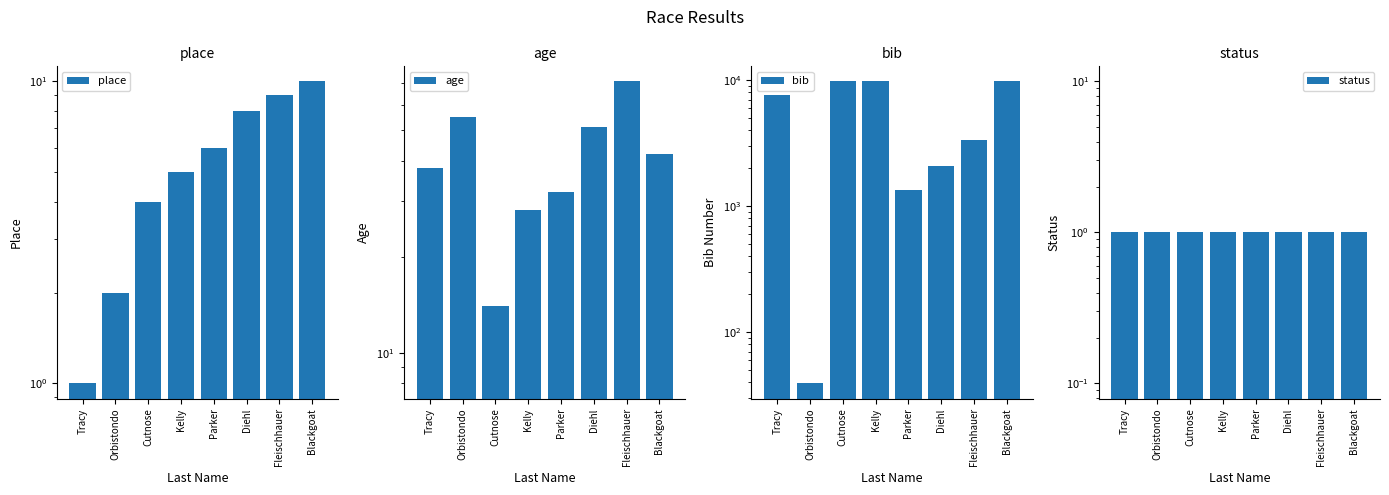

What is the average value of the bib series?

5484